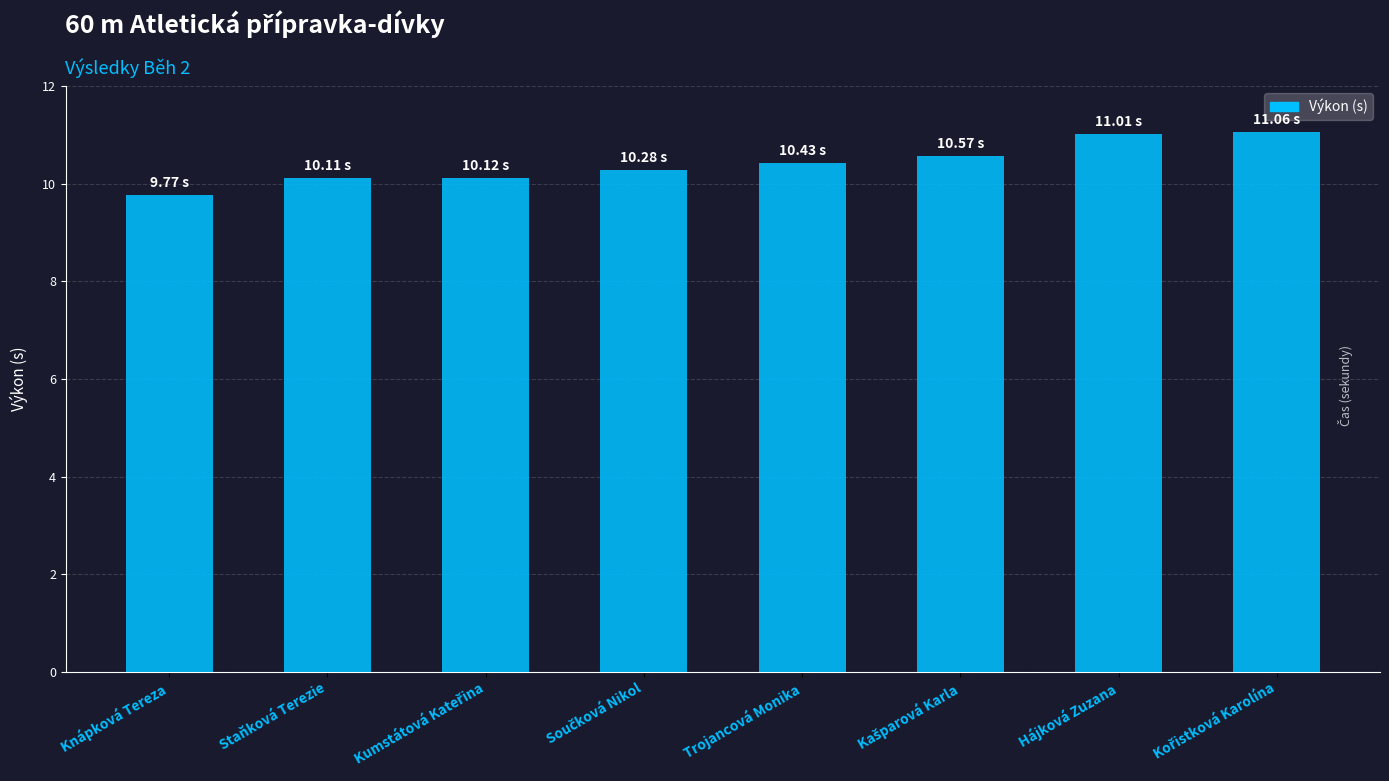

At which label does the data first exceed 10?

Staňková Terezie